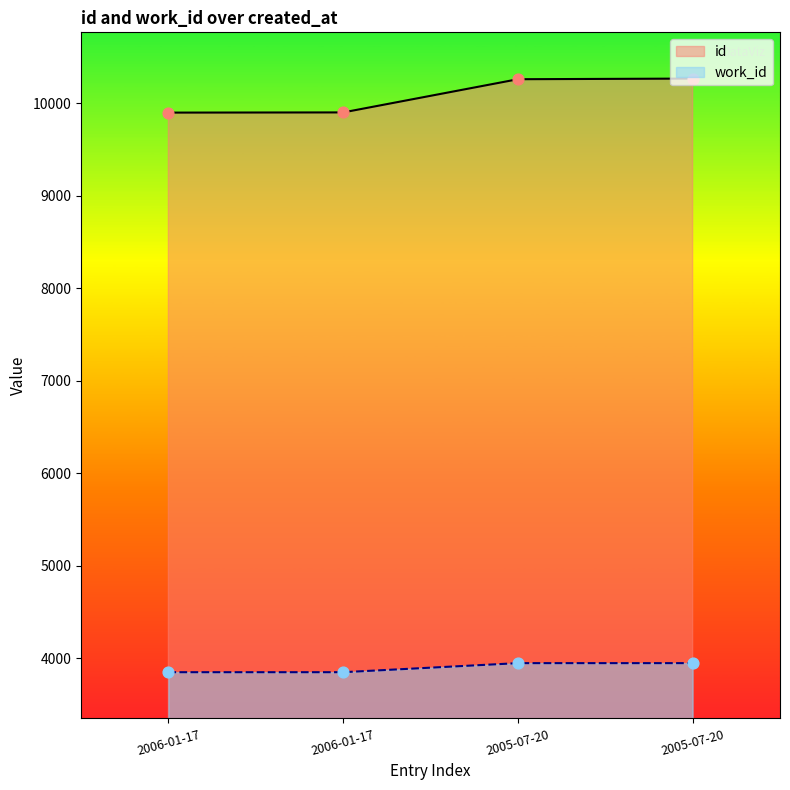

At which category is the sum across all series the highest?

2005-07-20